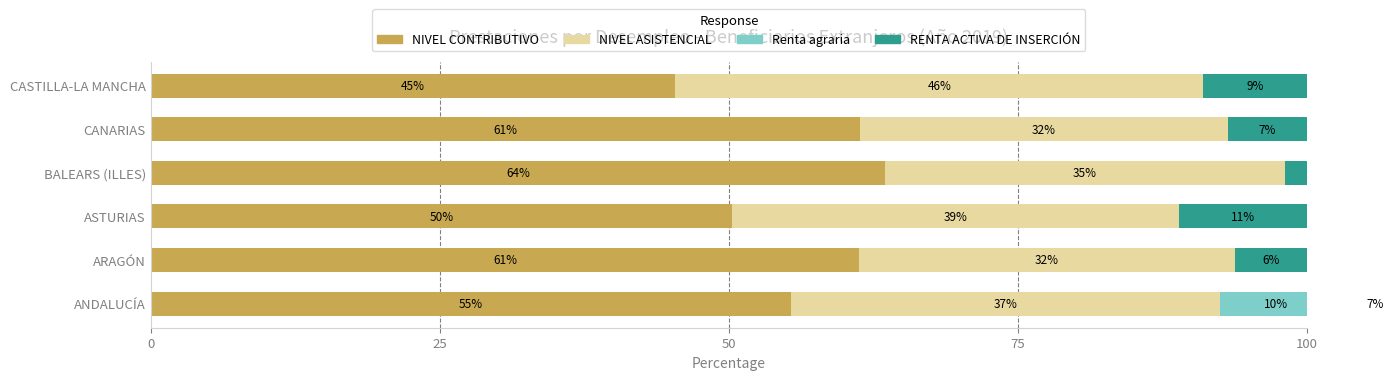

At ASTURIAS, list the series in order from smallest to largest.

Renta agraria, RENTA ACTIVA DE INSERCIÓN, NIVEL ASISTENCIAL, NIVEL CONTRIBUTIVO